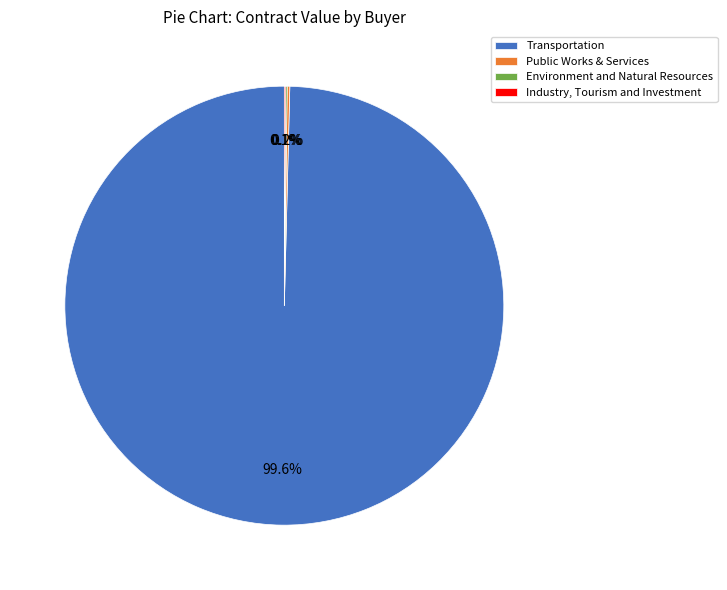

Which slice represents more than half of the pie?

Transportation